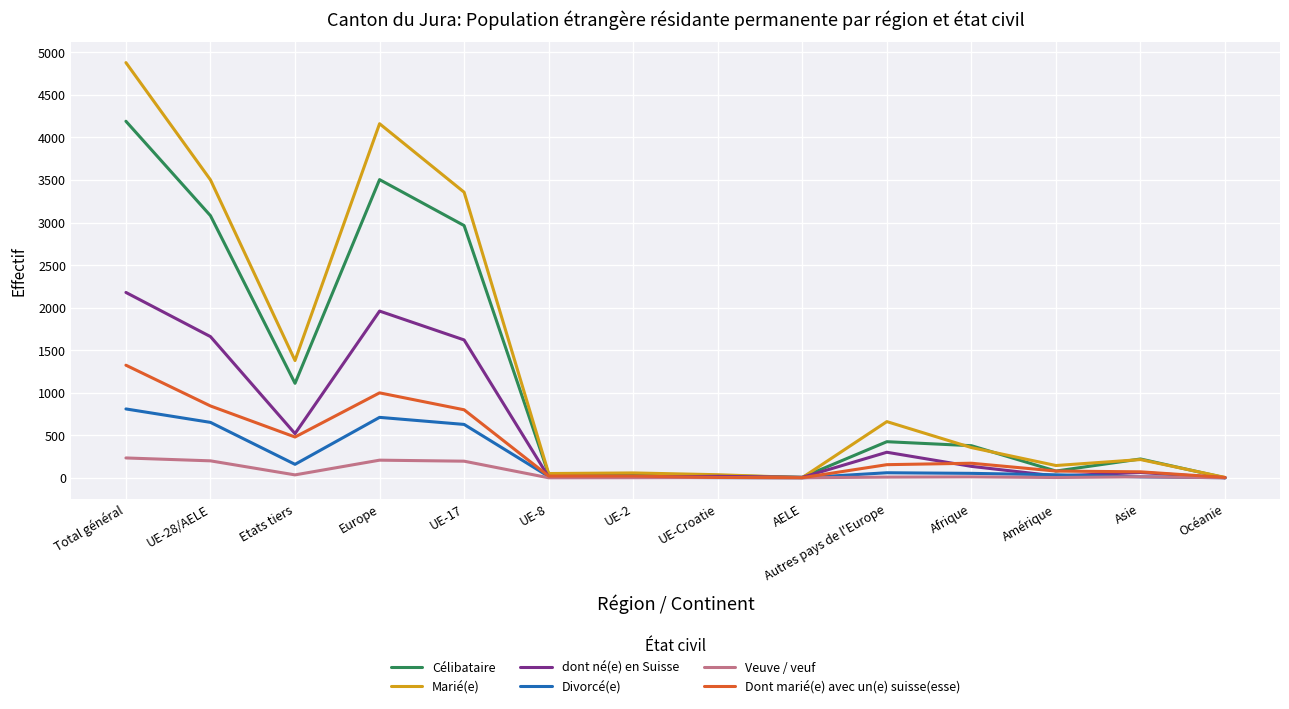

What is the maximum value shown in the chart?

4879